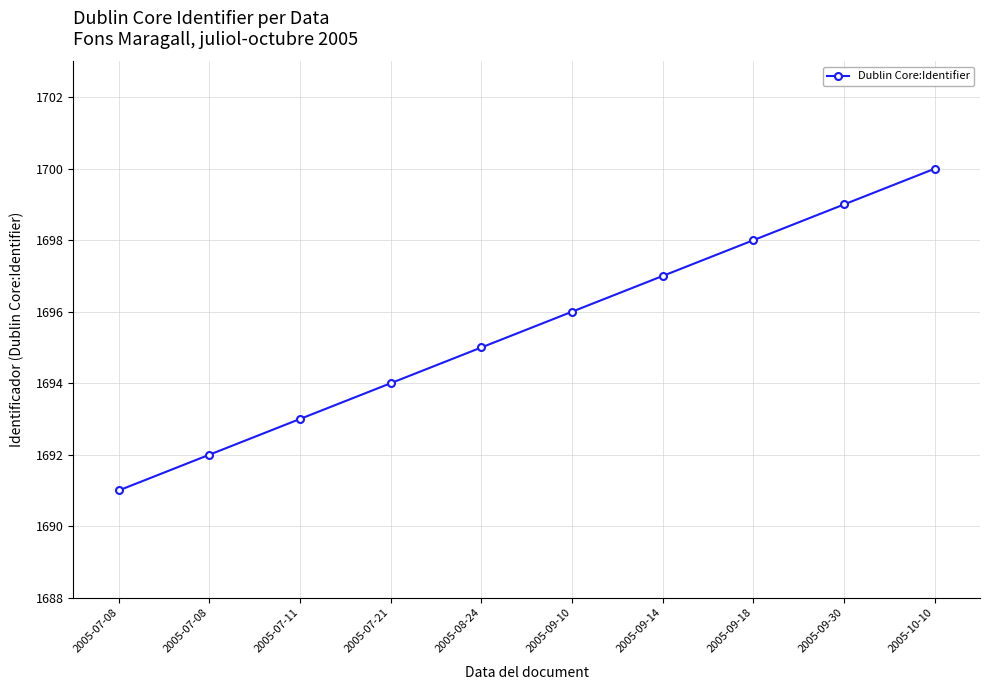

At which category does the chart reach its peak across all series?

2005-10-10